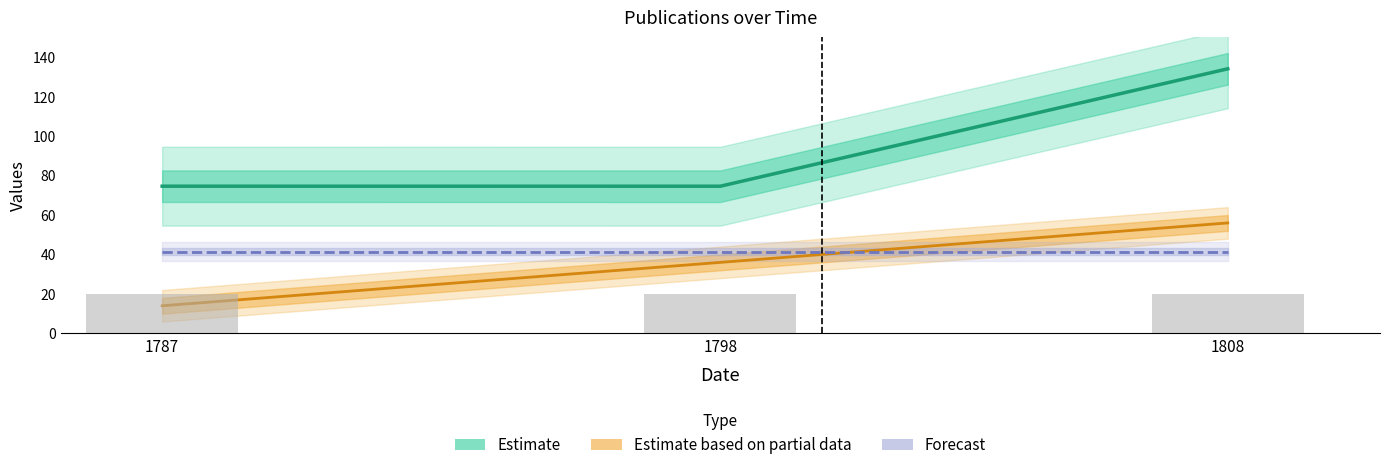

Count the Estimate based on partial data values in the range 14 to 56.

3